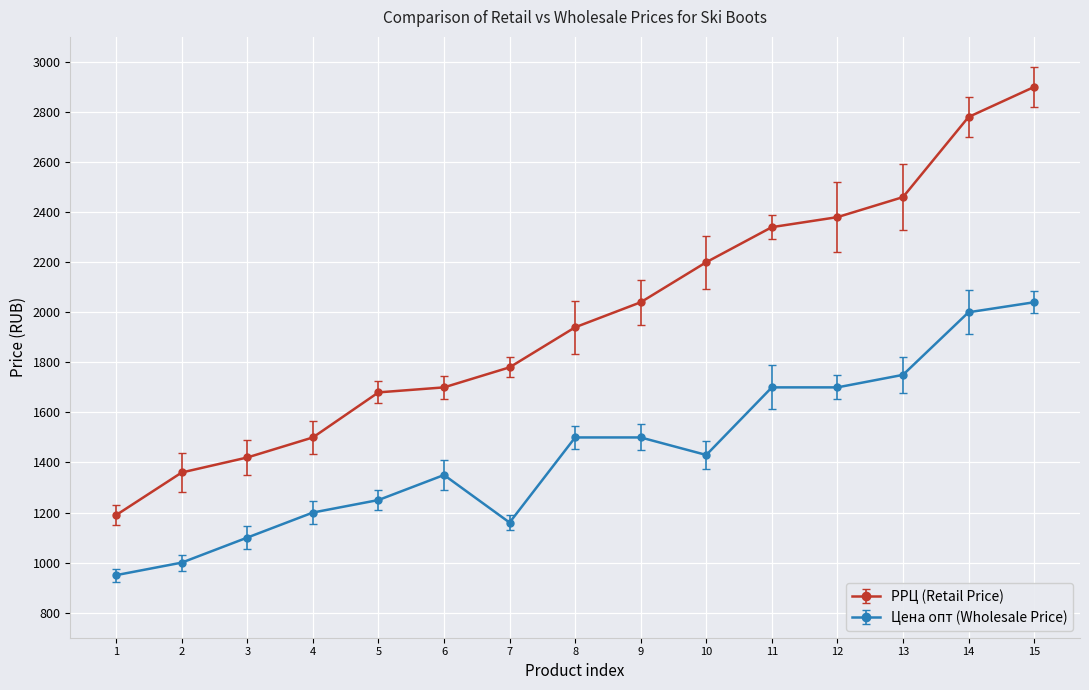

Count the number of data series in this chart.

2